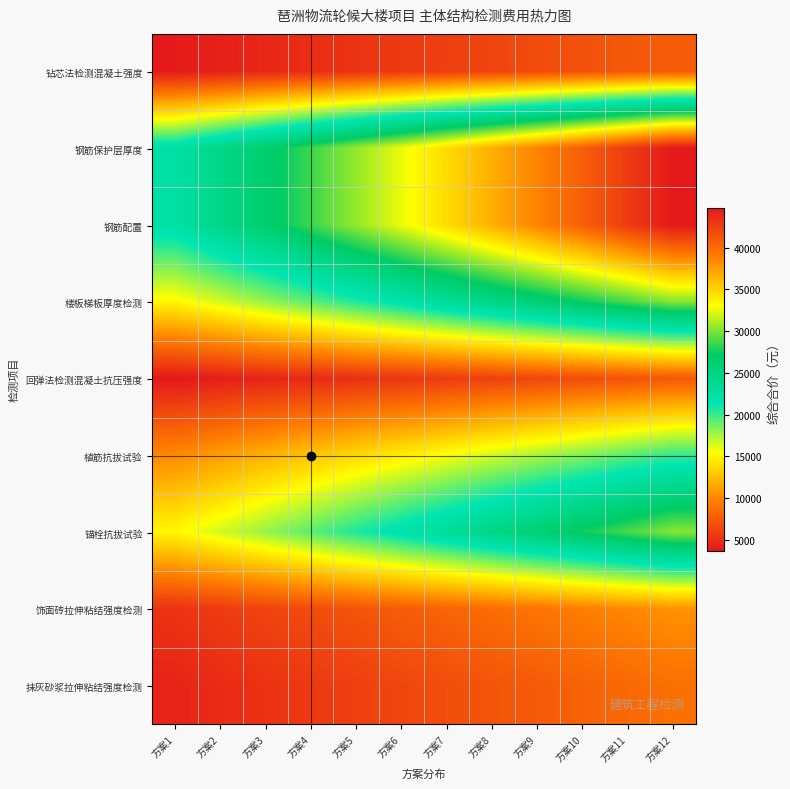

At how many categories does at least one series exceed 25012?

10